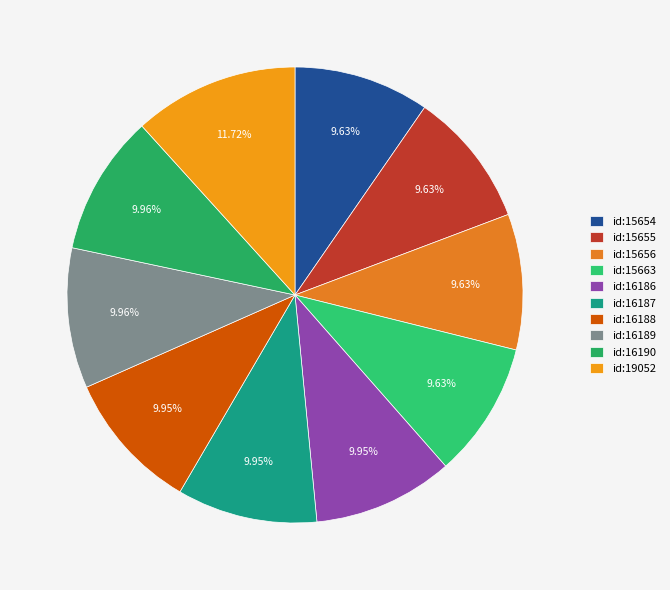

To the nearest percent, what percentage of the pie is id:16190?

10%